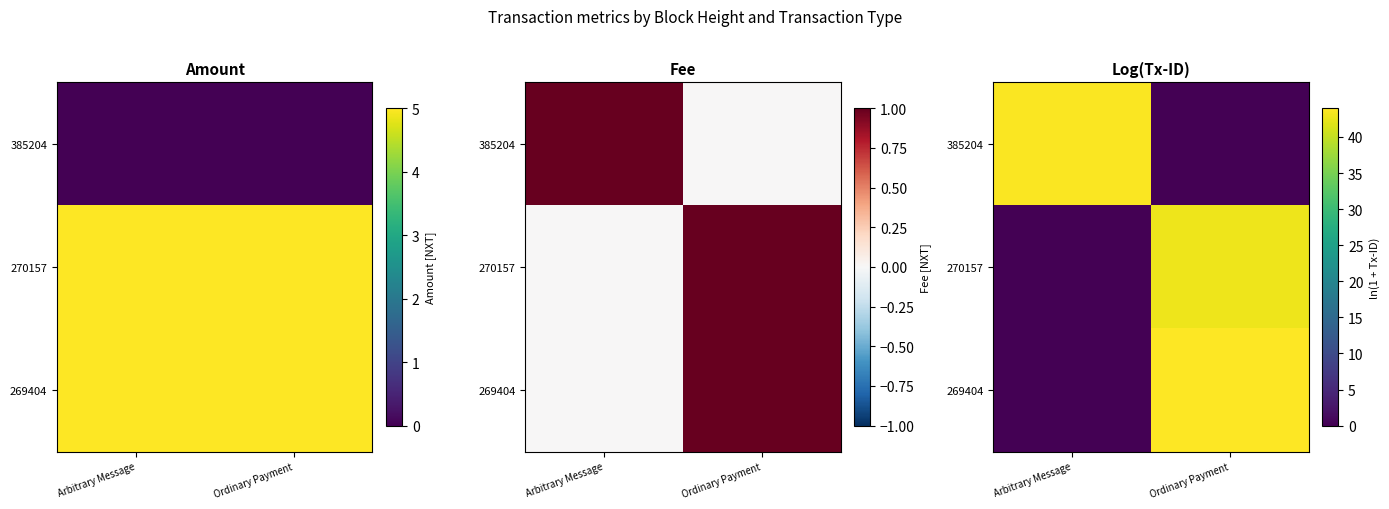

At which category is the sum across all series the highest?

Ordinary Payment